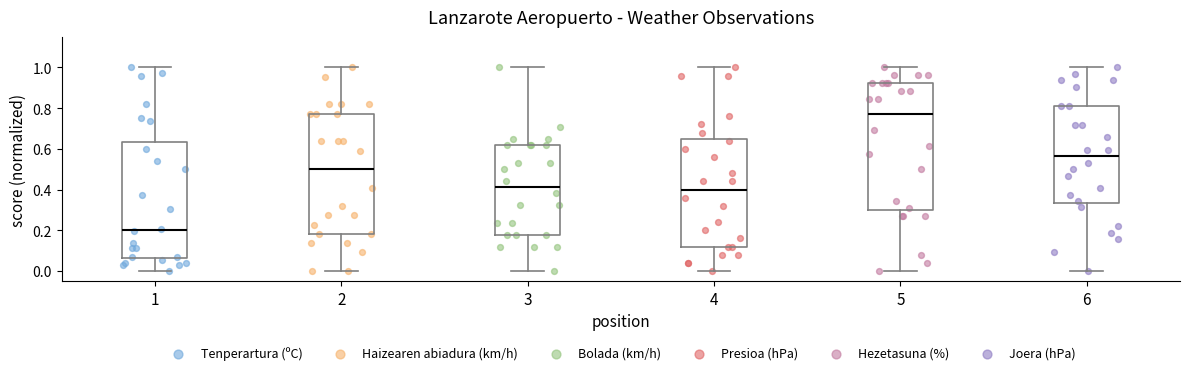

Which box has the highest median line?

5